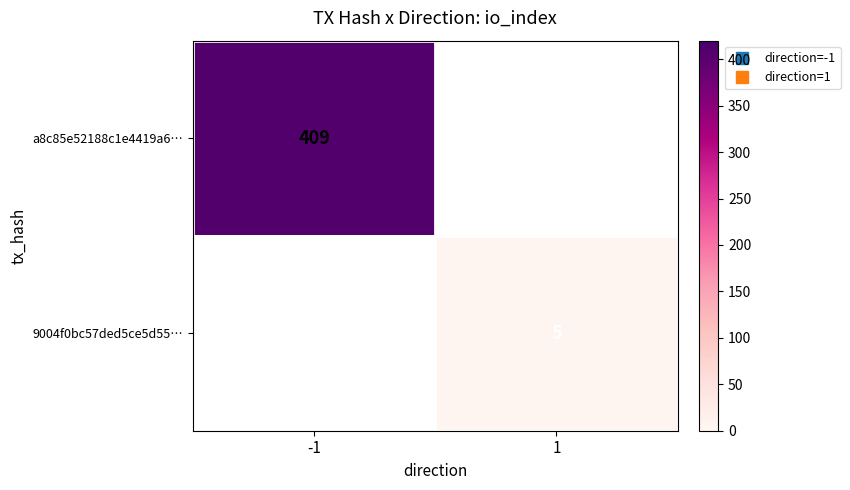

Rank the series at -1 from highest to lowest value.

a8c85e52188c1e4419a6…, 9004f0bc57ded5ce5d55…